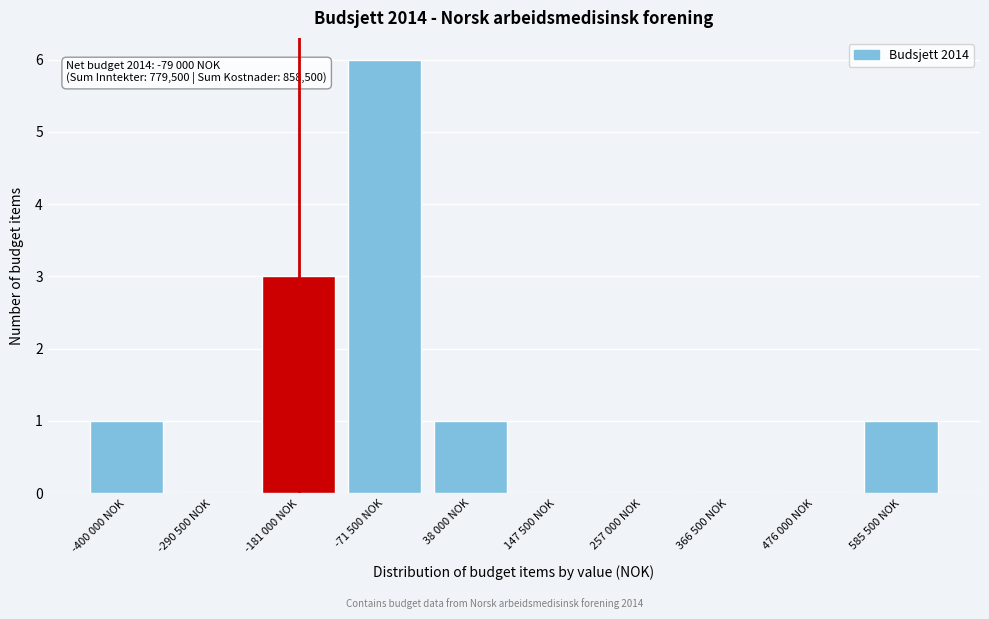

Reading left to right, what are all the values shown in this chart?

-400 000 NOK=1	-290 500 NOK=0	-181 000 NOK=3	-71 500 NOK=6	38 000 NOK=1	147 500 NOK=0	257 000 NOK=0	366 500 NOK=0	476 000 NOK=0	585 500 NOK=1